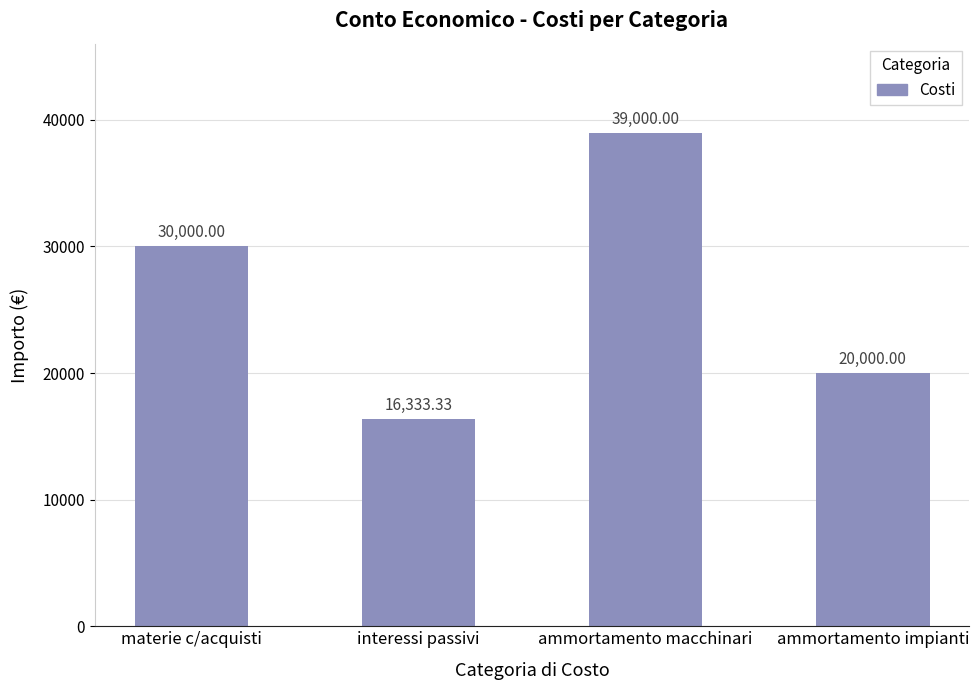

Reading left to right, extract all data points from this chart.

materie c/acquisti=30000.0	interessi passivi=16333.3	ammortamento macchinari=39000.0	ammortamento impianti=20000.0